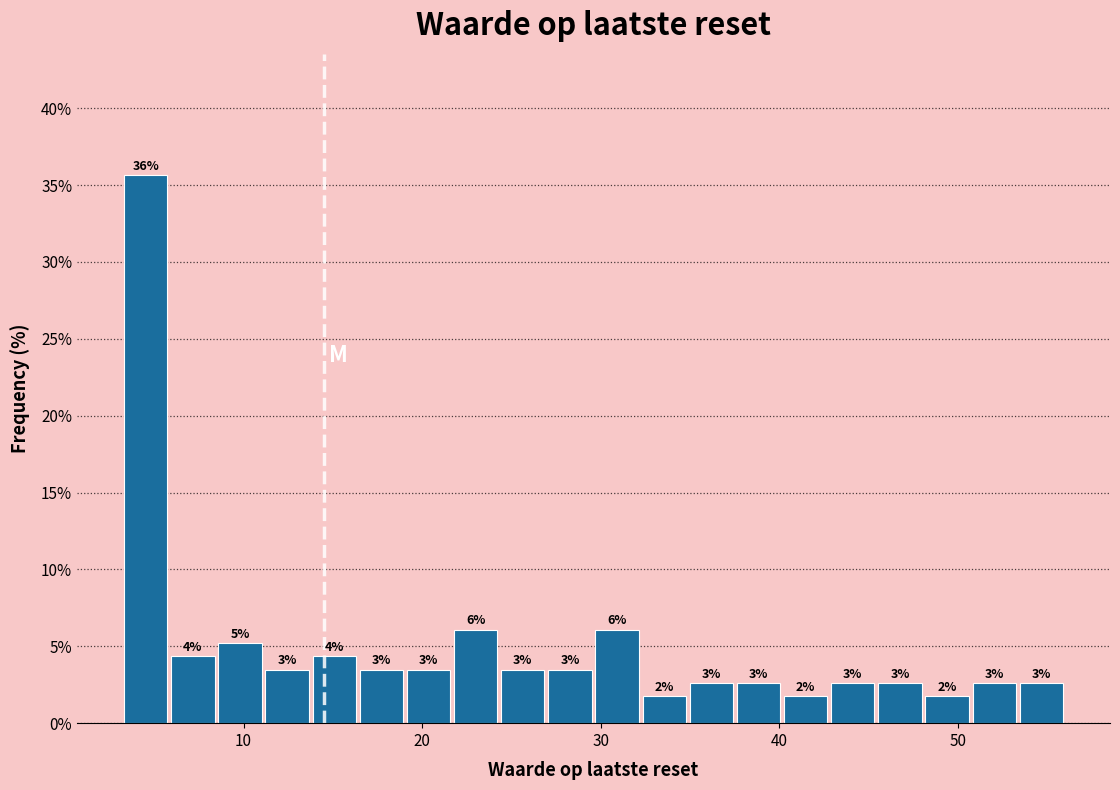

Read against the x-axis, roughly where is the centre of the tallest bar?

5